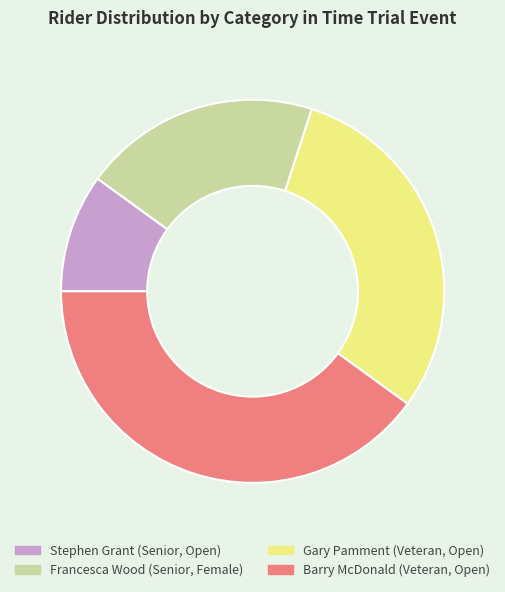

Does any single category account for the majority?

No